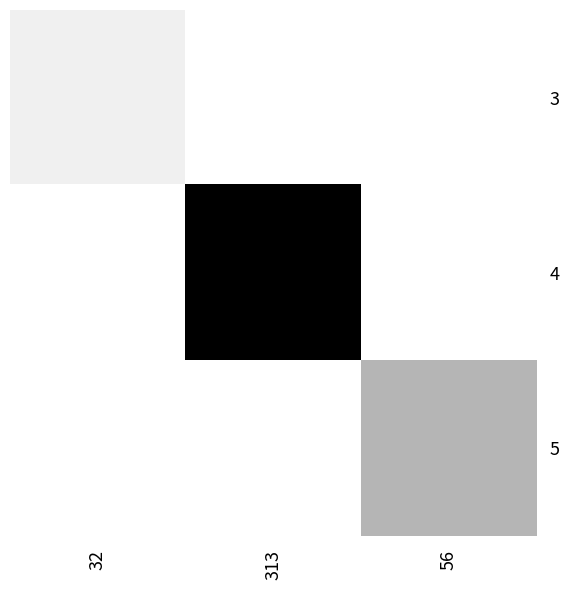

Rank the series by their maximum value, from lowest to highest.

3, 5, 4